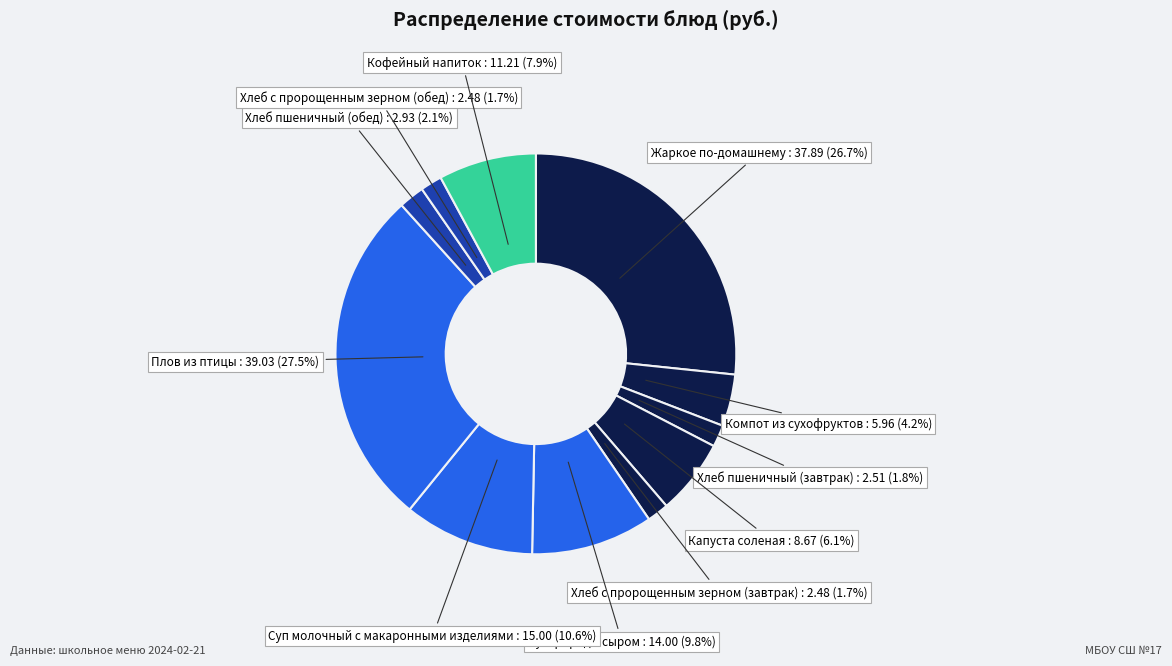

To the nearest percent, what is the difference between the largest and smallest slice percentages?

26%